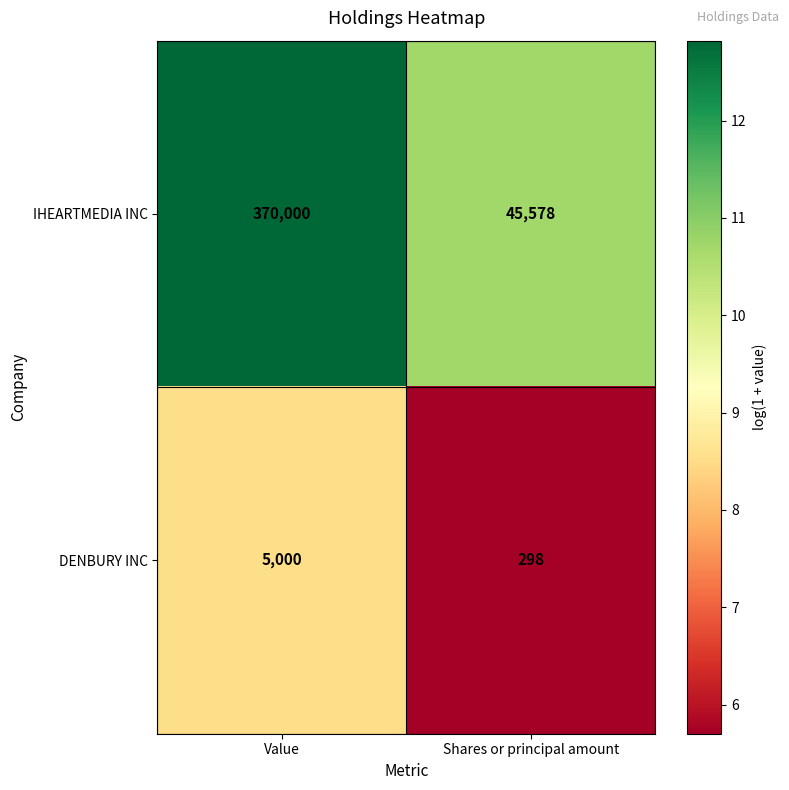

What is the average value of the DENBURY INC series?

2649